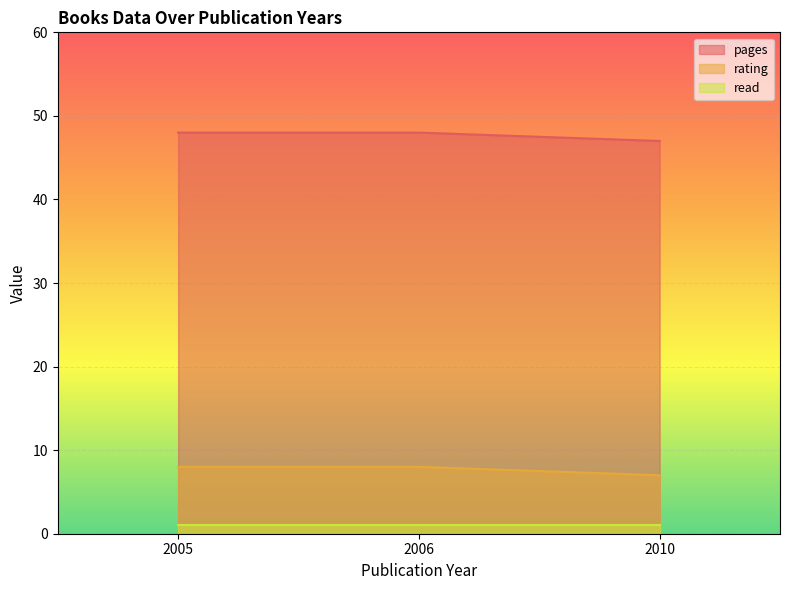

Which has a higher value, 2010 or 2005?

2005